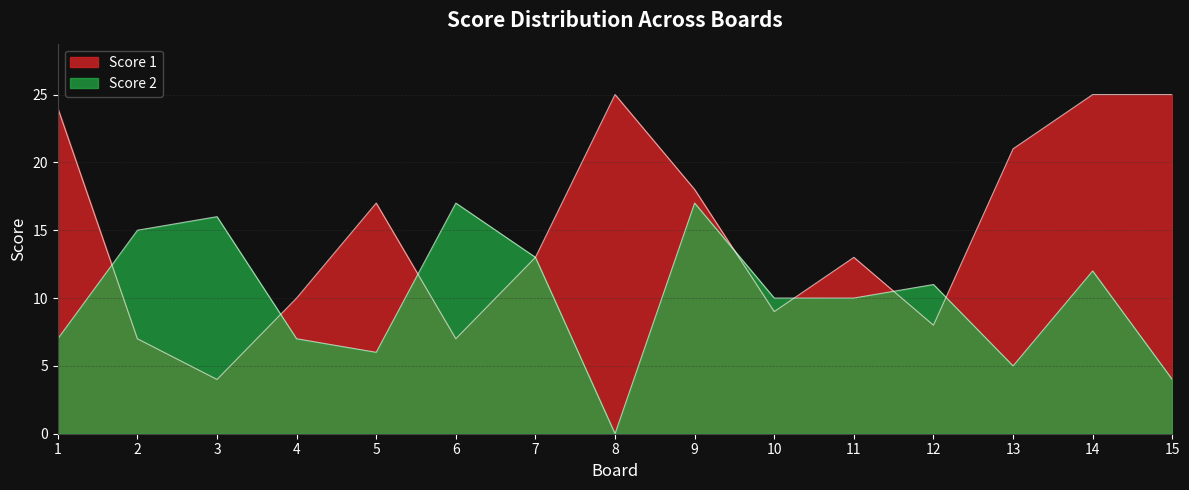

In Score 1, how many points are higher than both neighbors (excluding endpoints)?

3